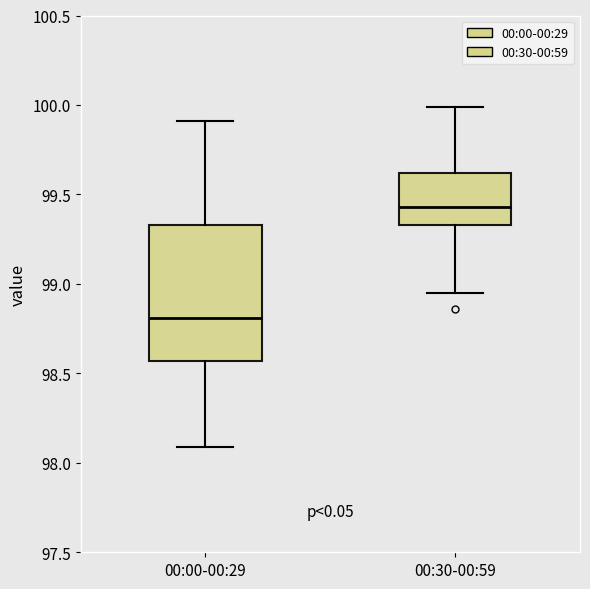

Where does the lower whisker of the box for 00:00-00:29 end on the y-axis? The values are not printed on the chart, so give them approximately, as read against the axis.

98.10